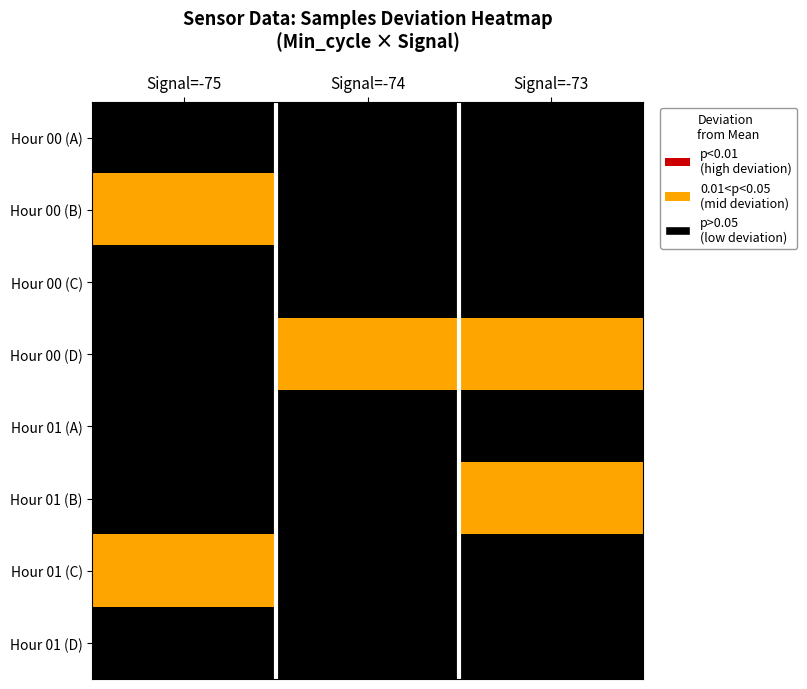

At Signal=-74, list the series in order from smallest to largest.

Hour 00 (A), Hour 00 (B), Hour 00 (C), Hour 01 (A), Hour 01 (B), Hour 01 (C), Hour 01 (D), Hour 00 (D)